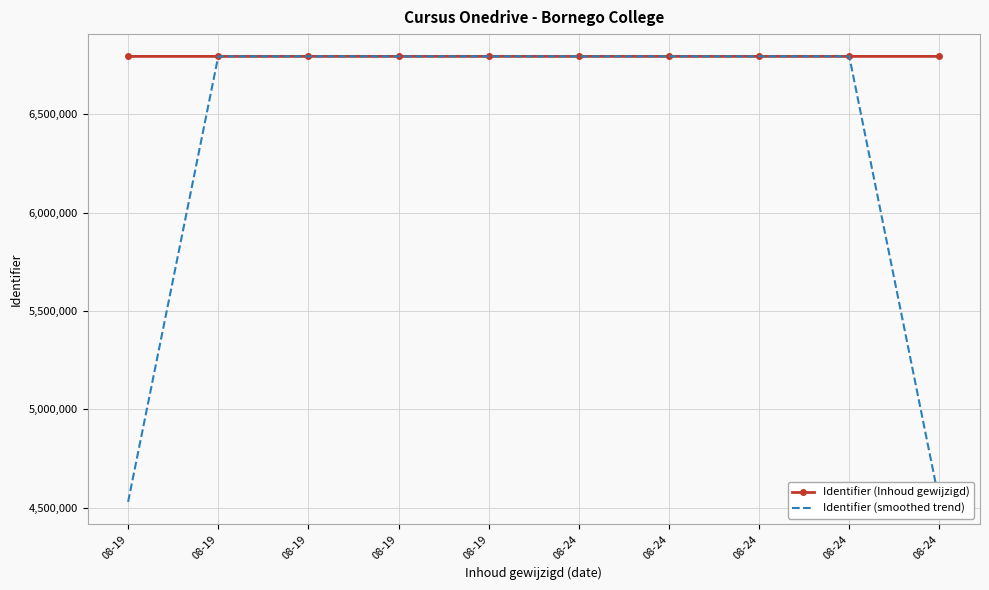

What are all the series names shown in the legend?

Identifier (Inhoud gewijzigd), Identifier (smoothed trend)